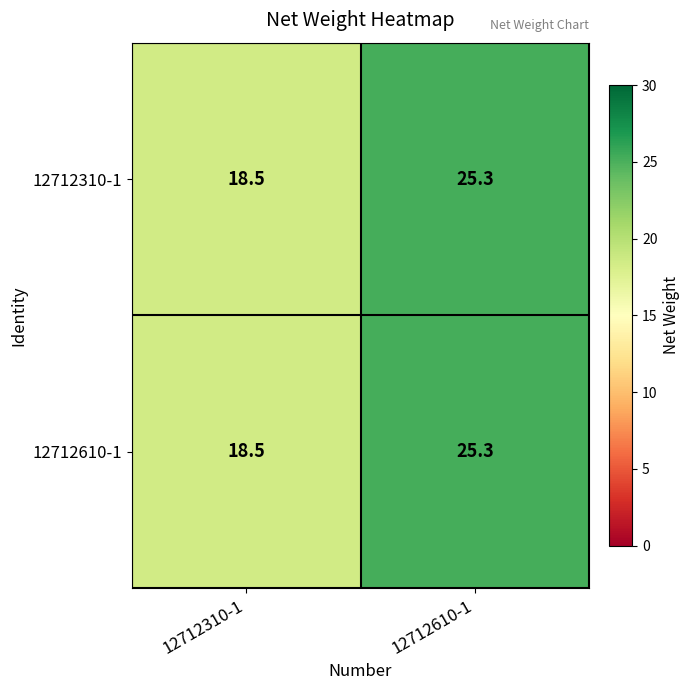

At which label does 12712610-1 reach its peak?

12712610-1